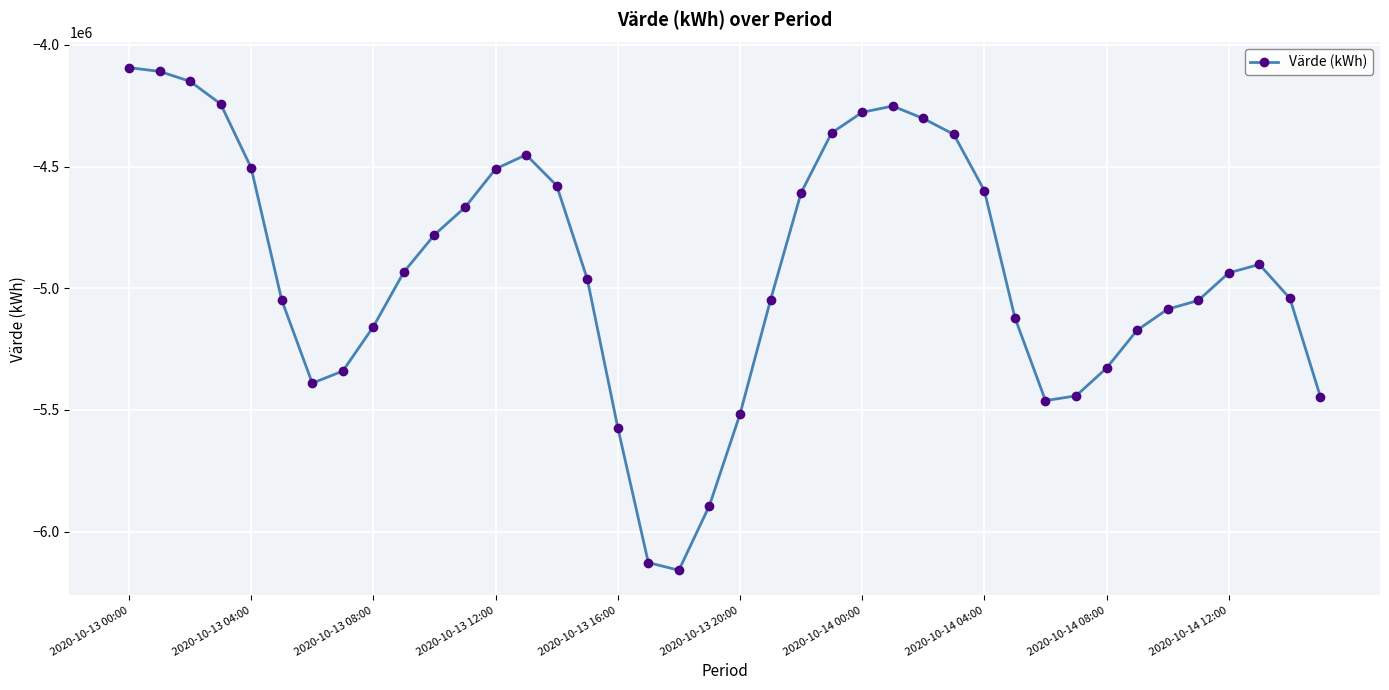

What is the value of the 31st point from the left?

-5461461.2